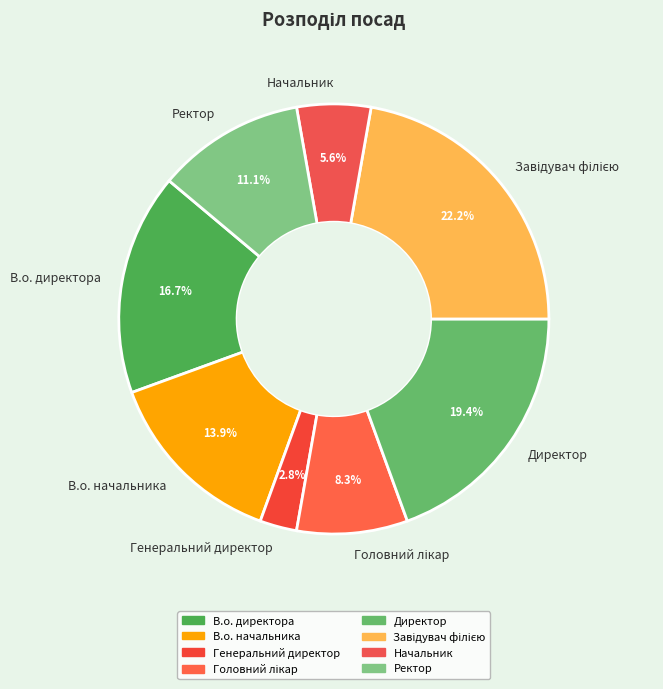

Is it true that В.о. директора is 10% of the pie?

False